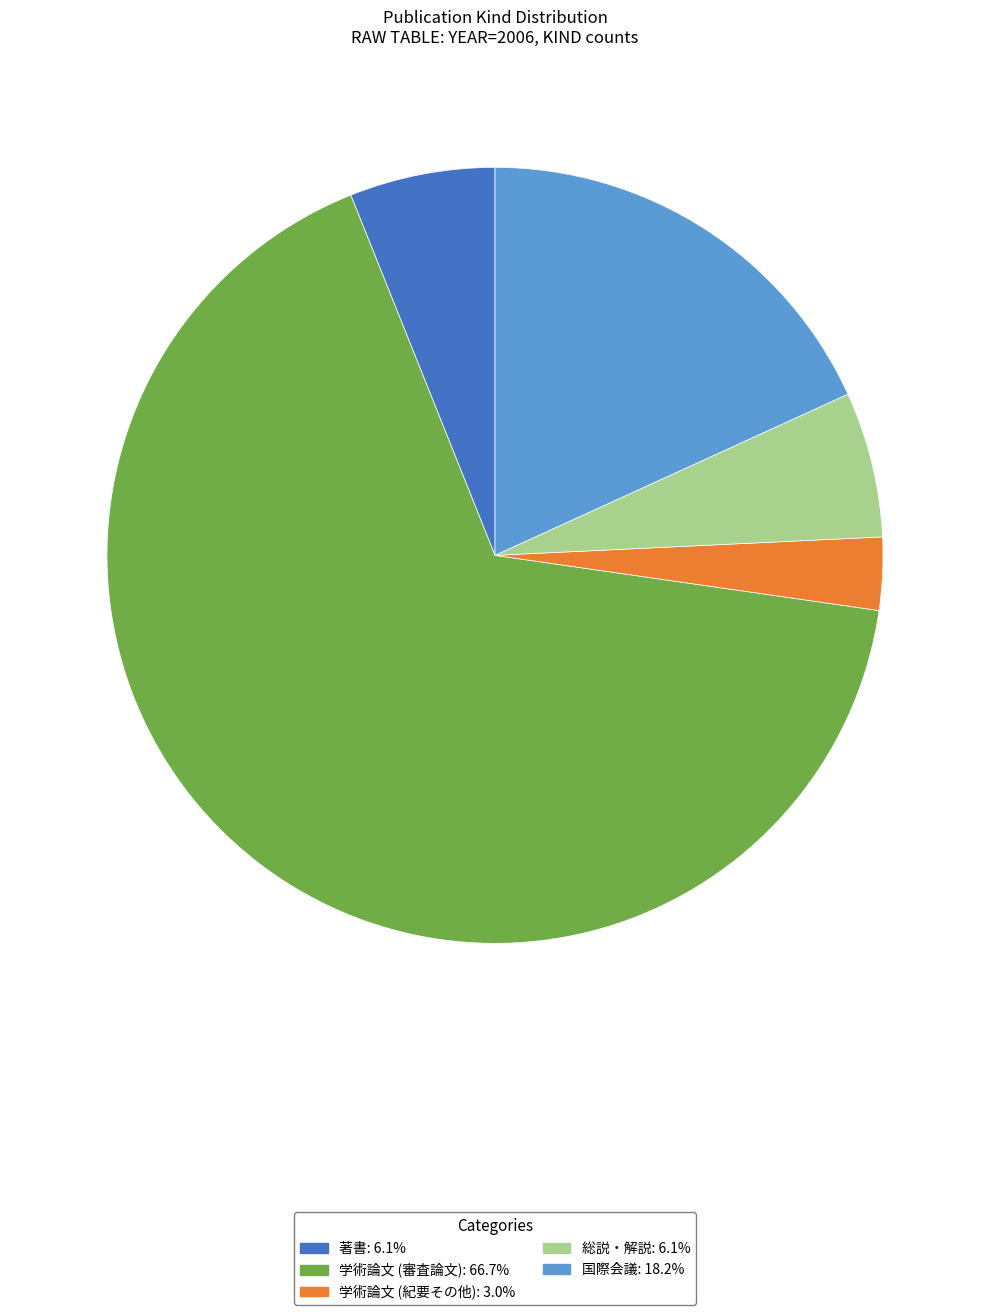

How many slices are in this pie chart?

5